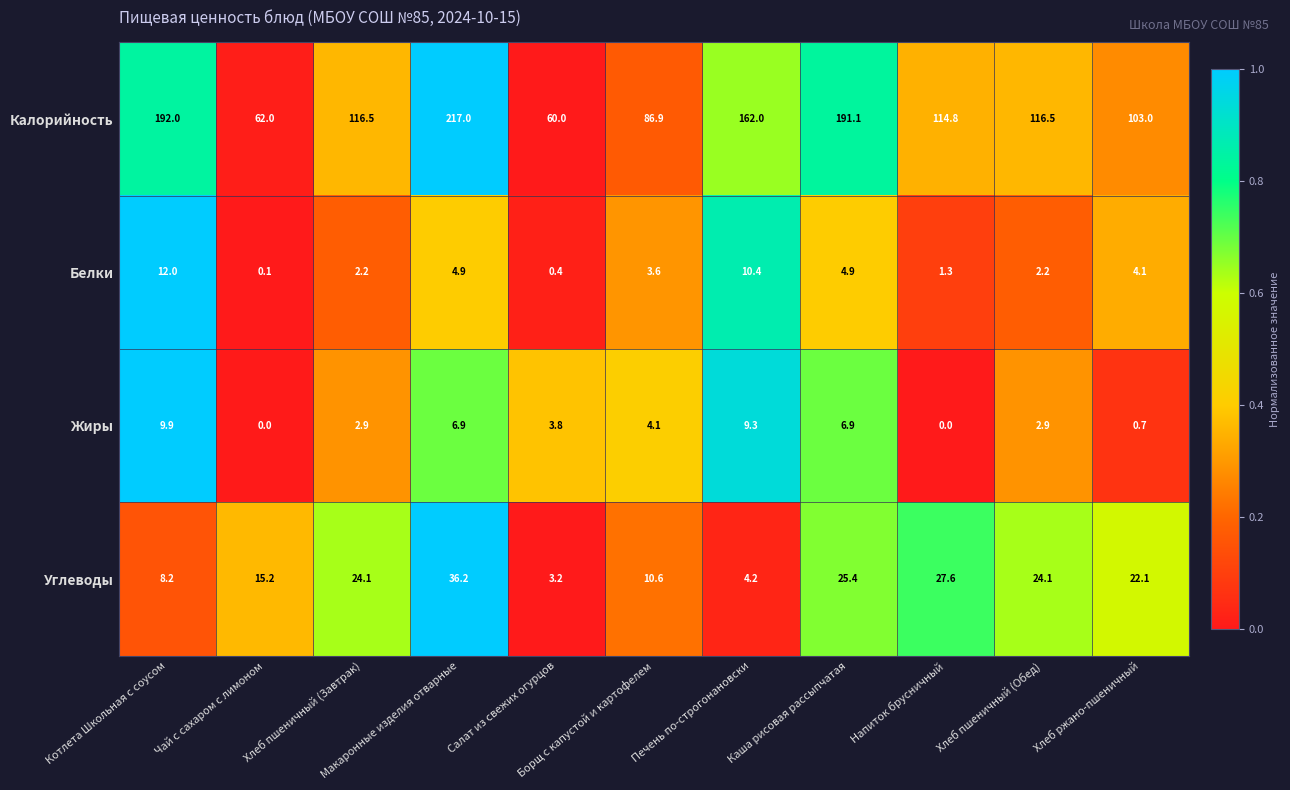

Which series has the widest spread of values?

Калорийность